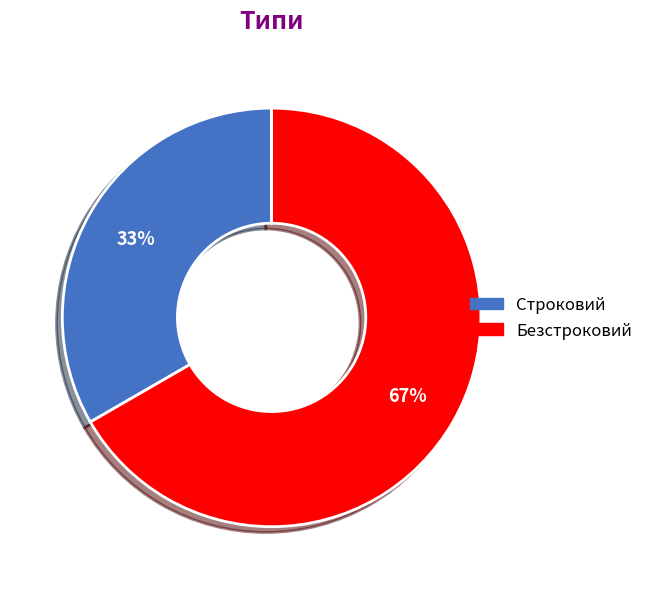

What is the ratio of the value at Безстроковий to the value at Строковий?

2.0